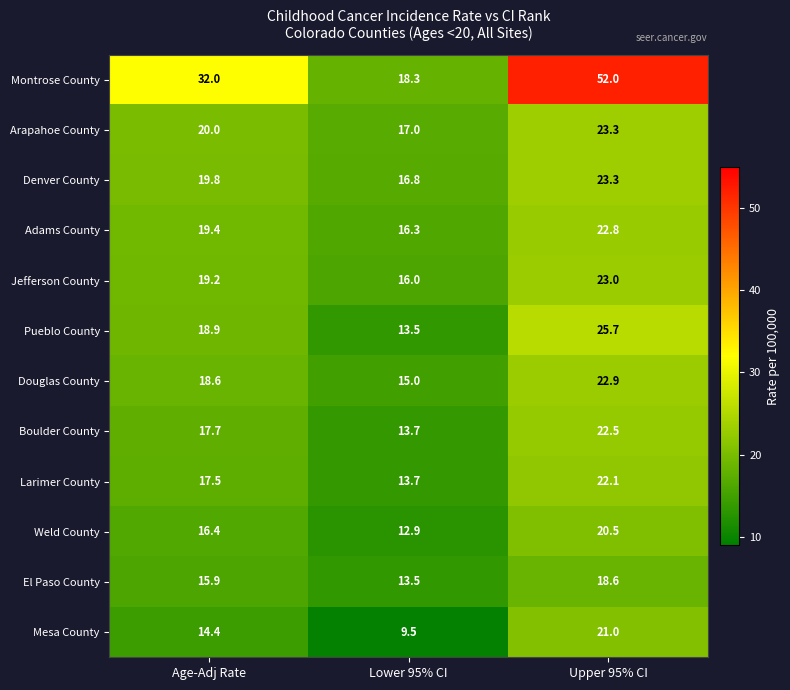

What value does the Denver County series have at Age-Adj Rate?

19.8